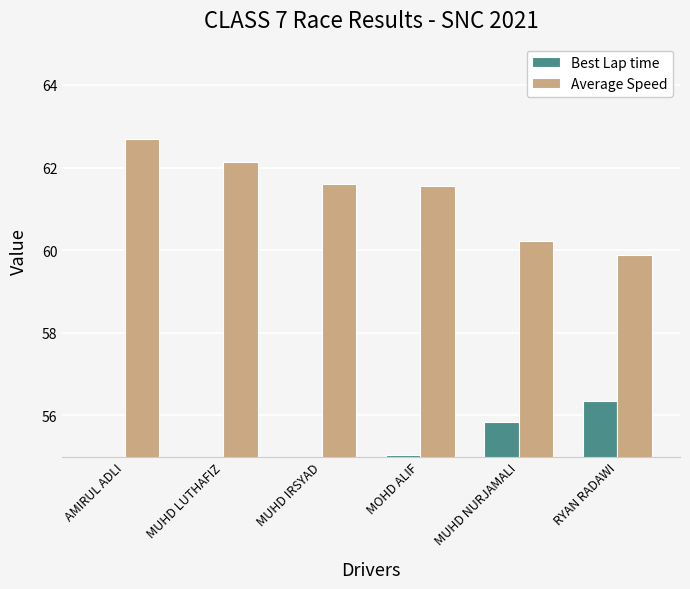

Reading right to left, what are all the values shown in this chart?

Best Lap time: 56.4	55.8	55.0	54.9	54.6	54.2
Average Speed: 59.9	60.2	61.6	61.6	62.1	62.7